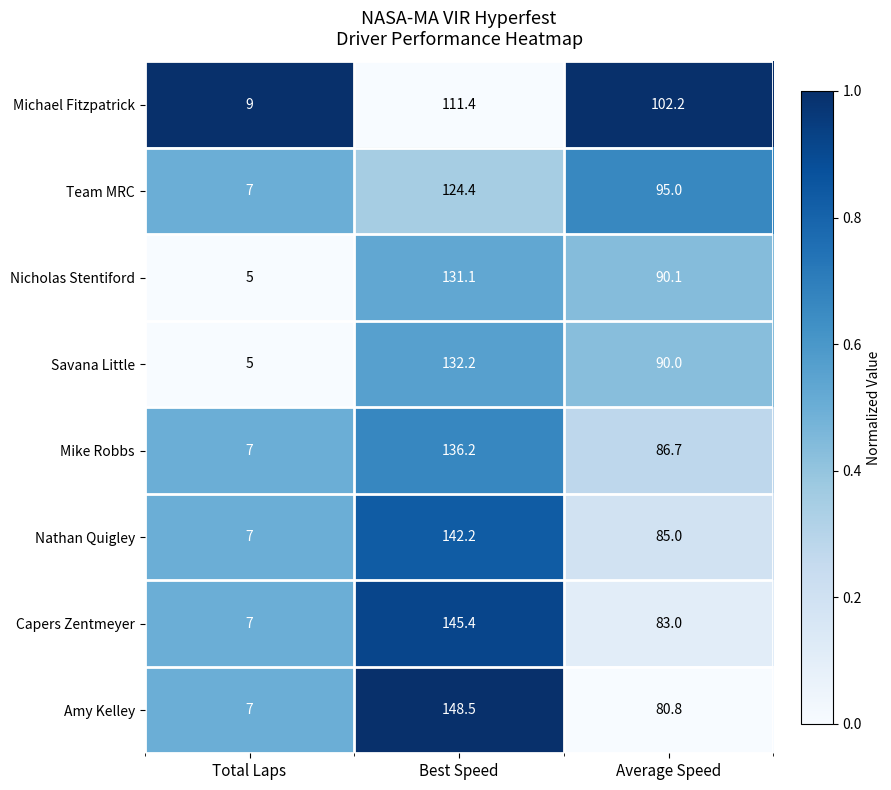

Rank the series by their maximum value, from lowest to highest.

Michael Fitzpatrick, Team MRC, Nicholas Stentiford, Savana Little, Mike Robbs, Nathan Quigley, Capers Zentmeyer, Amy Kelley